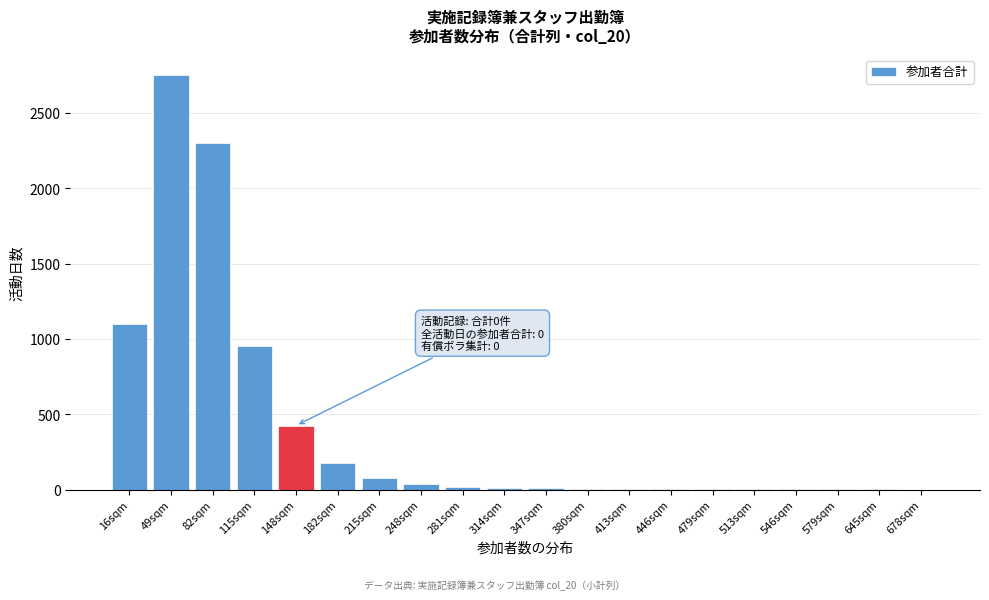

At which label is the value closest to 1375?

16sqm